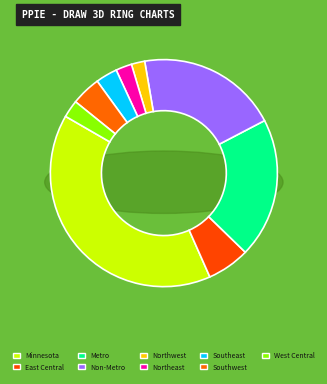

How many slices are in this pie chart?

9